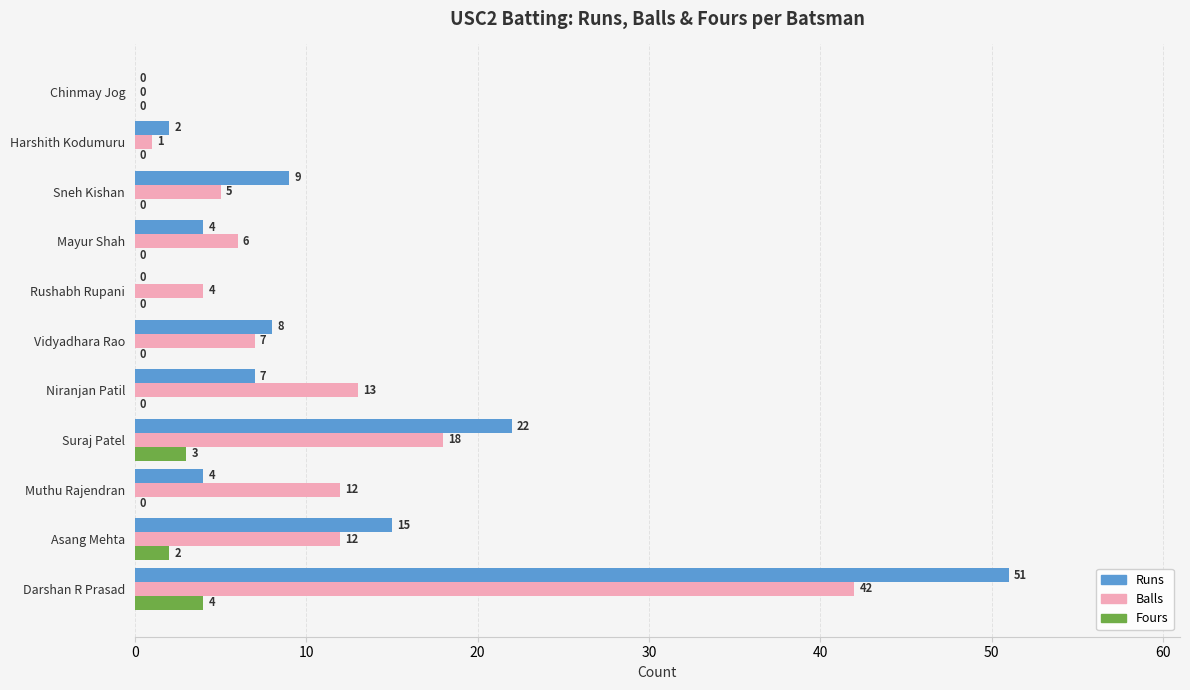

Where is Runs nearest to the value 25?

Suraj Patel